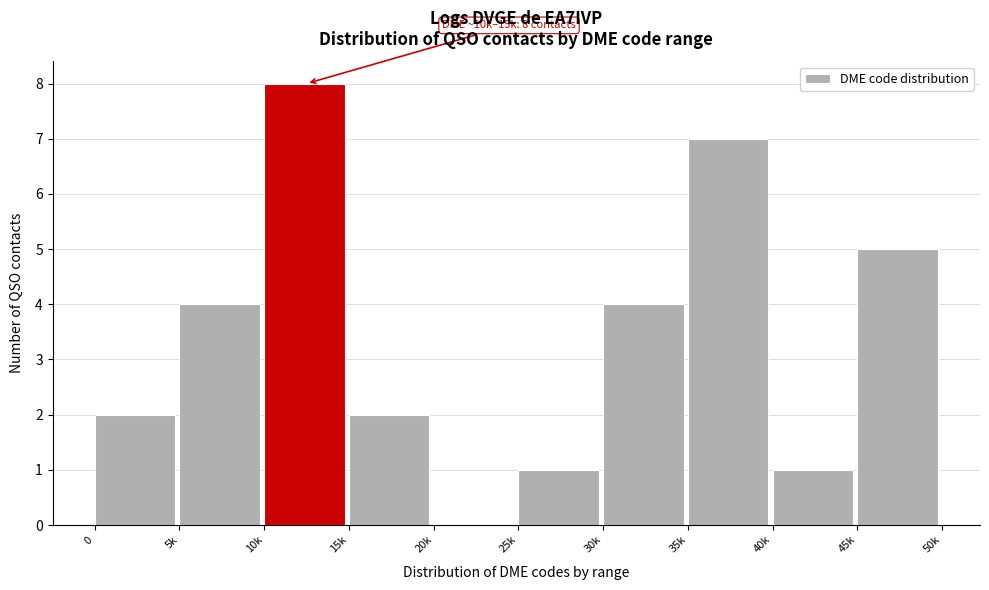

Reading right to left, extract all data points from this chart.

45k=5	40k=1	35k=7	30k=4	25k=1	20k=0	15k=2	10k=8	5k=4	0=2